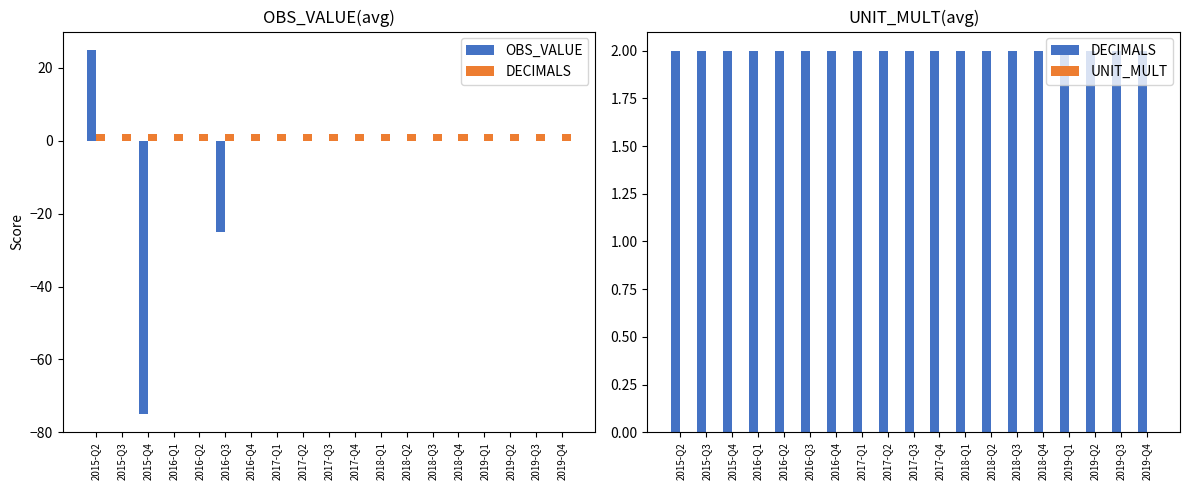

Reading right to left, extract all data points from this chart.

OBS_VALUE: 2019-Q4=0	2019-Q3=0	2019-Q2=0	2019-Q1=0	2018-Q4=0	2018-Q3=0	2018-Q2=0	2018-Q1=0	2017-Q4=0	2017-Q3=0	2017-Q2=0	2017-Q1=0	2016-Q4=0	2016-Q3=-25	2016-Q2=0	2016-Q1=0	2015-Q4=-75	2015-Q3=0	2015-Q2=25
DECIMALS: 2019-Q4=2	2019-Q3=2	2019-Q2=2	2019-Q1=2	2018-Q4=2	2018-Q3=2	2018-Q2=2	2018-Q1=2	2017-Q4=2	2017-Q3=2	2017-Q2=2	2017-Q1=2	2016-Q4=2	2016-Q3=2	2016-Q2=2	2016-Q1=2	2015-Q4=2	2015-Q3=2	2015-Q2=2
UNIT_MULT: 2019-Q4=0	2019-Q3=0	2019-Q2=0	2019-Q1=0	2018-Q4=0	2018-Q3=0	2018-Q2=0	2018-Q1=0	2017-Q4=0	2017-Q3=0	2017-Q2=0	2017-Q1=0	2016-Q4=0	2016-Q3=0	2016-Q2=0	2016-Q1=0	2015-Q4=0	2015-Q3=0	2015-Q2=0